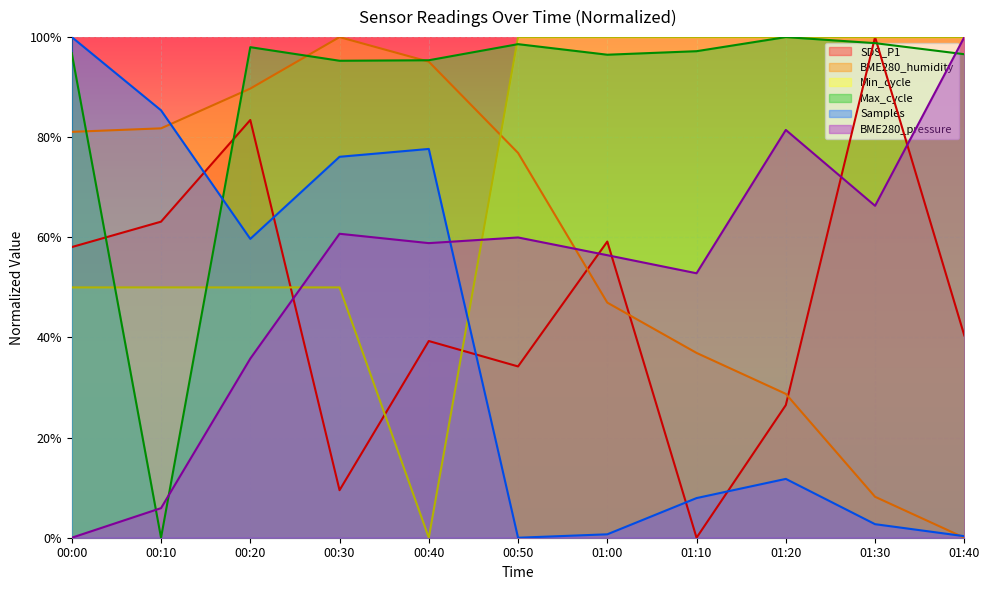

Reading left to right, what are all the values shown in this chart?

BME280_humidity: 81.1	81.8	89.7	100.0	95.1	76.9	47.0	36.9	28.7	8.2	0.0
BME280_pressure: 0.0	5.9	35.8	60.7	58.8	60.0	56.4	52.8	81.5	66.3	100.0
SDS_P1: 58.1	63.1	83.4	9.5	39.3	34.2	59.2	0.0	26.5	100.0	40.4
Min_cycle: 50.0	50.0	50.0	50.0	0.0	100.0	100.0	100.0	100.0	100.0	100.0
Max_cycle: 96.8	0.0	98.0	95.3	95.4	98.6	96.5	97.2	100.0	98.8	96.6
Samples: 100.0	85.4	59.7	76.1	77.7	0.0	0.7	7.9	11.8	2.7	0.3